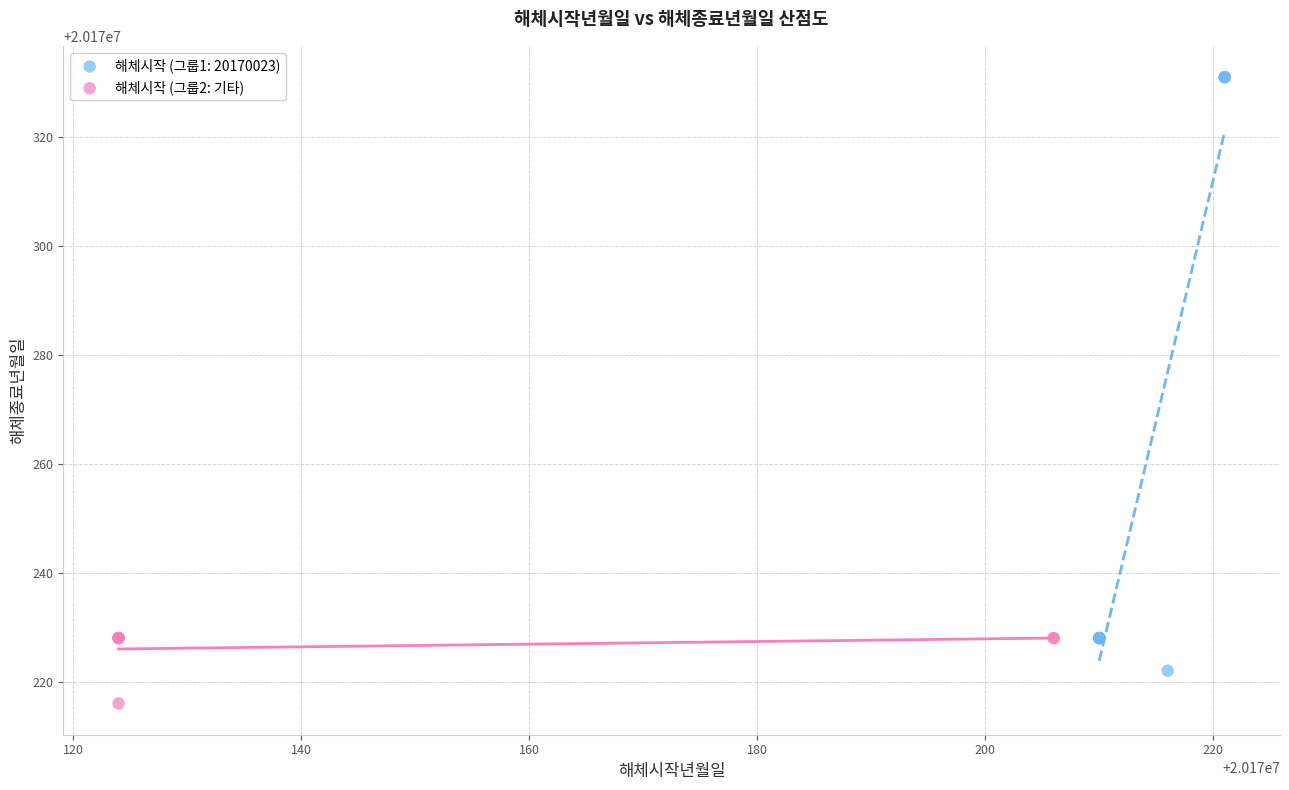

Which series reaches the maximum Y coordinate?

해체시작 (그룹1: 20170023)